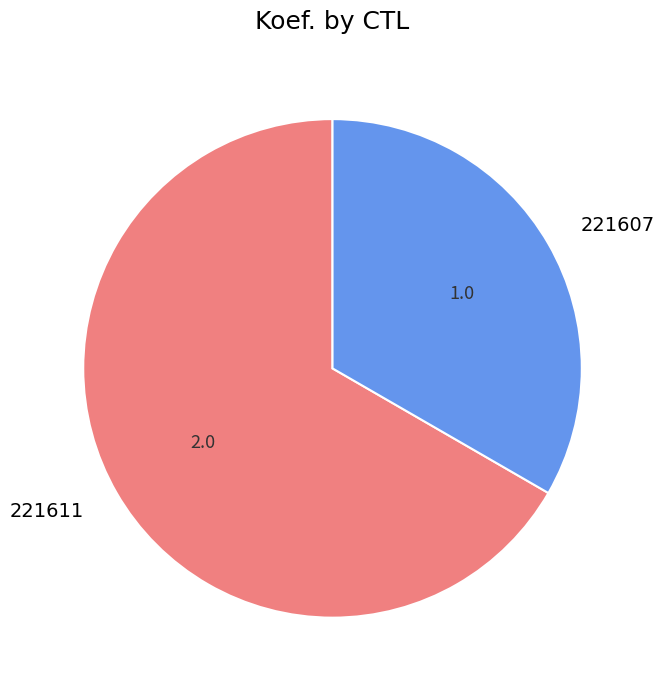

True or false: 221611 accounts for 67% of the total.

True